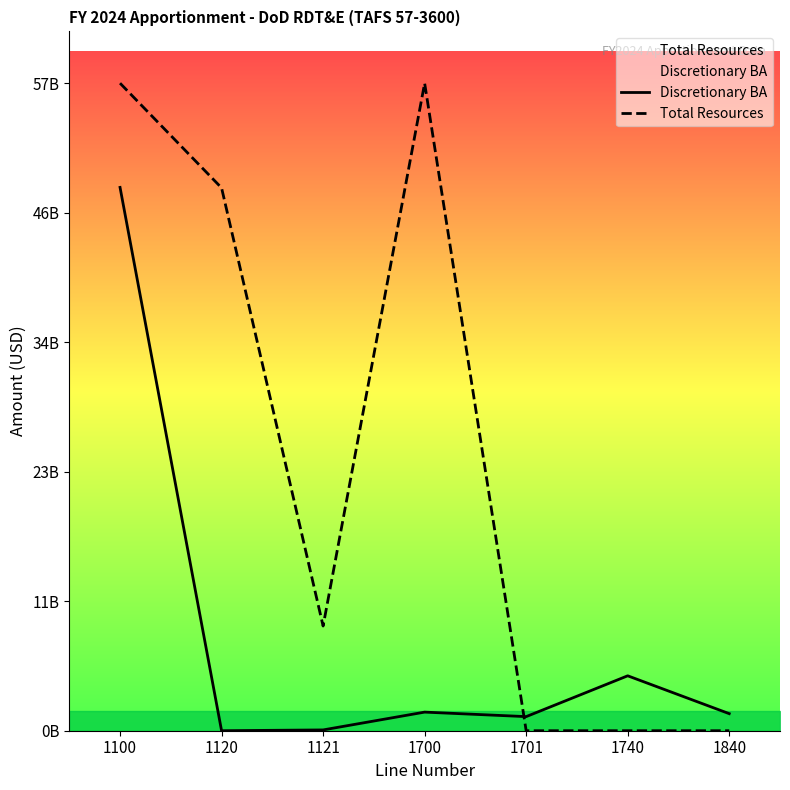

Where is the first local maximum for Discretionary BA?

1700